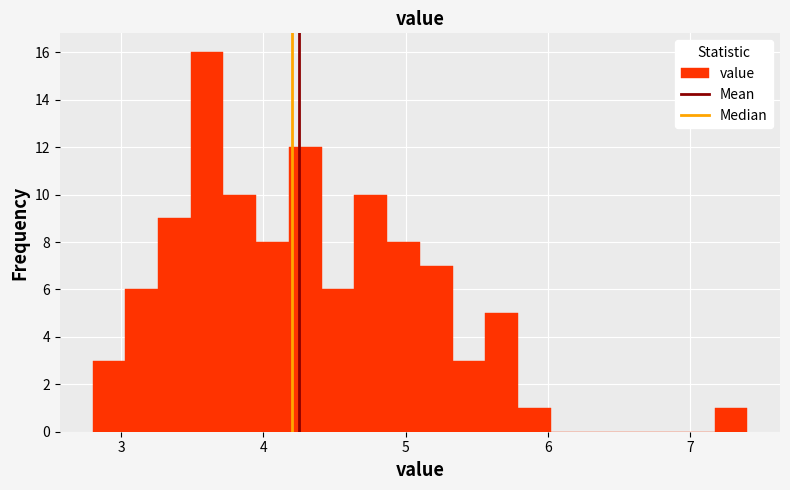

Around what value on the x-axis is the tallest bar? Give the approximate position of its centre, as read against the axis.

3.6